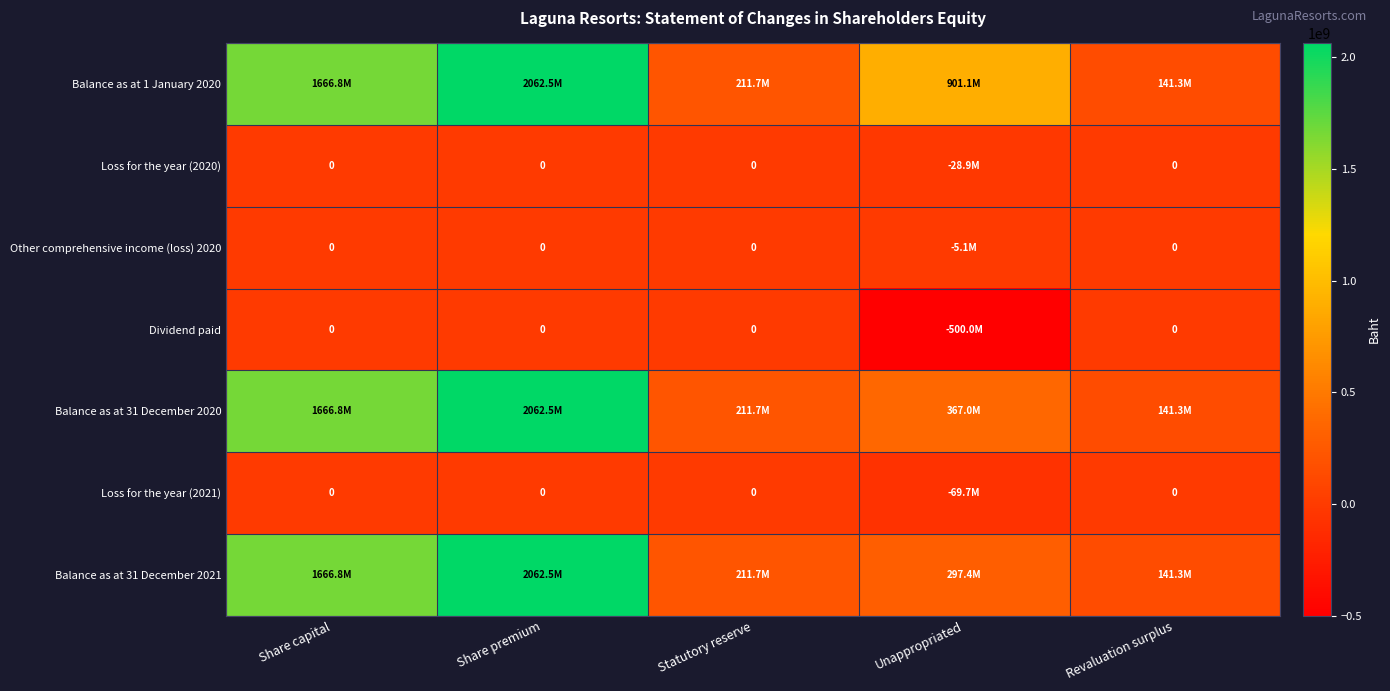

What is the difference between the Loss for the year (2021) values at Unappropriated and Share capital?

69665753